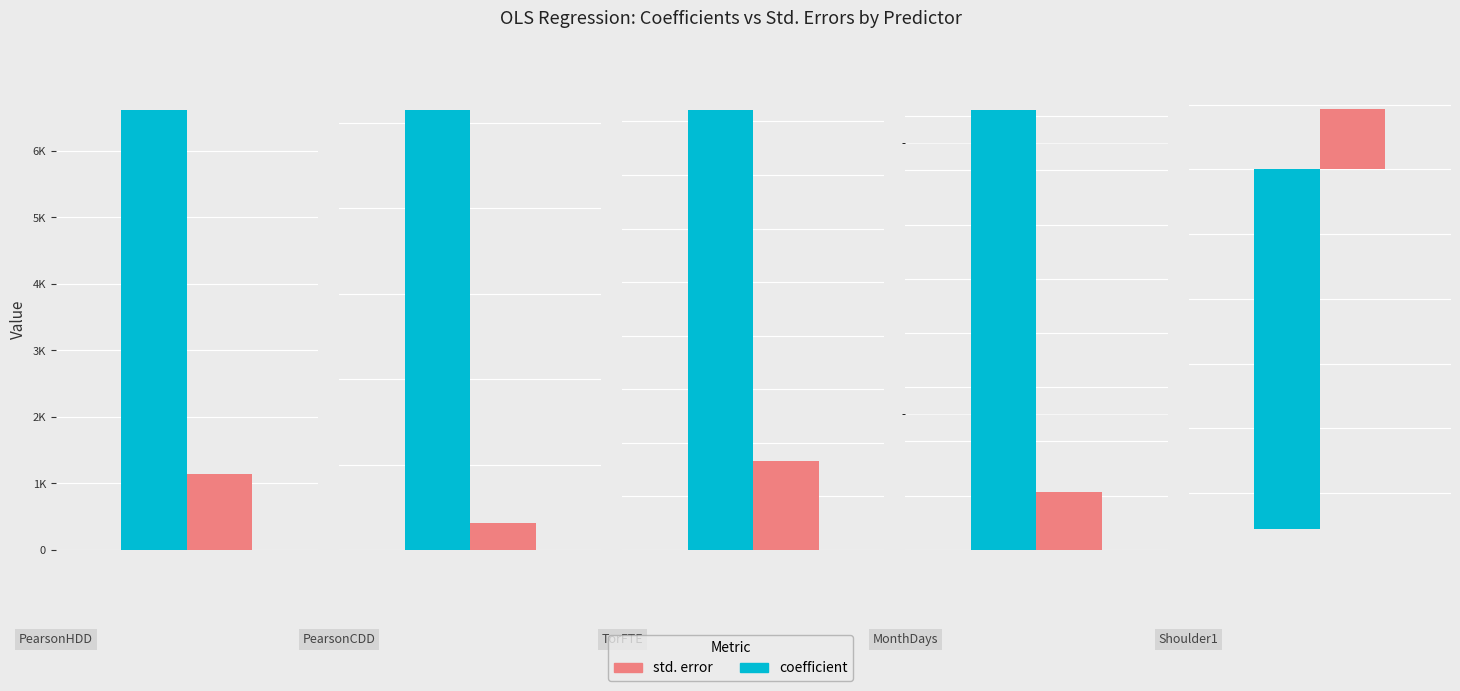

Where does the std. error series first go above 6227?

PearsonCDD